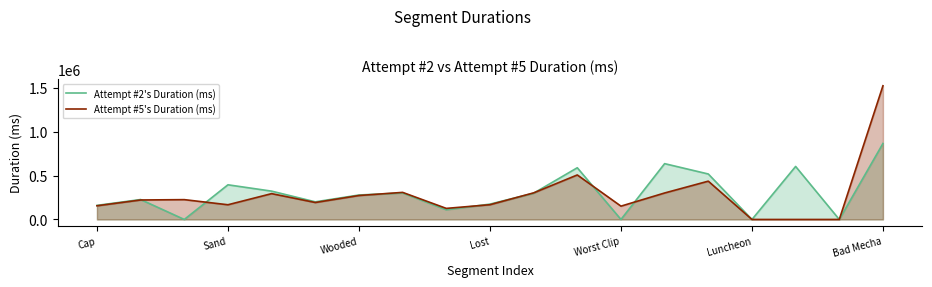

Is it true that Attempt #2's Duration (ms) equals 279053 at Wooded?

True